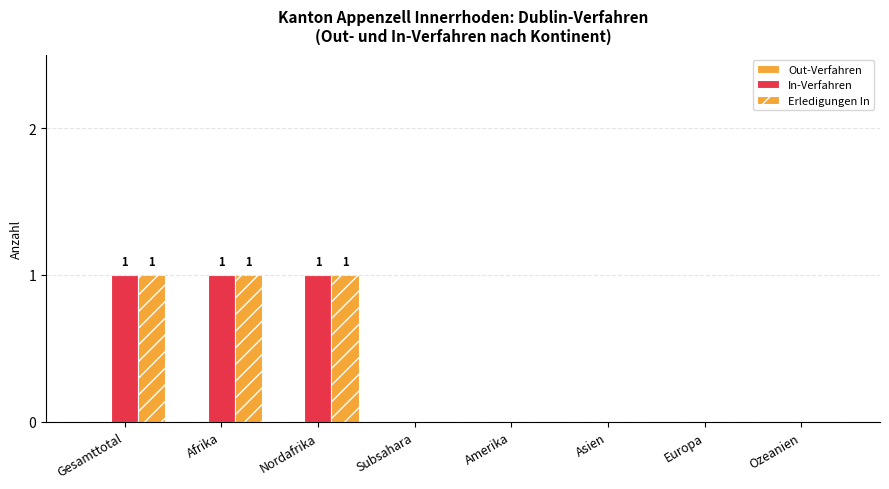

Reading left to right, transcribe all the data shown in this chart.

Out-Verfahren: 0	0	0	0	0	0	0	0
In-Verfahren: 1	1	1	0	0	0	0	0
Erledigungen In: 1	1	1	0	0	0	0	0